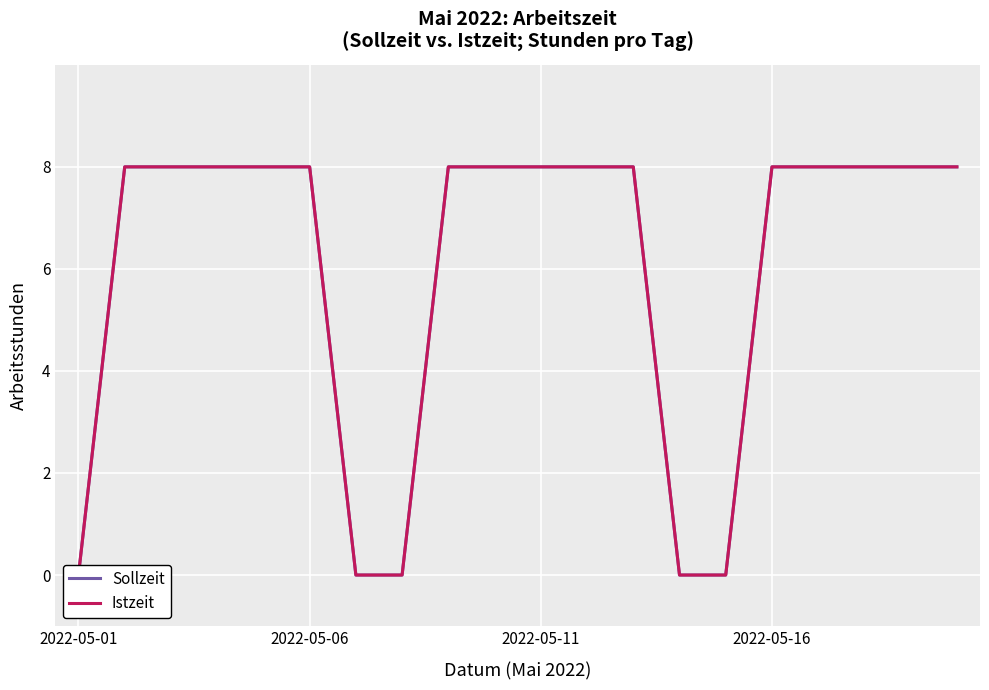

True or false: Istzeit and Sollzeit intersect in this chart.

False